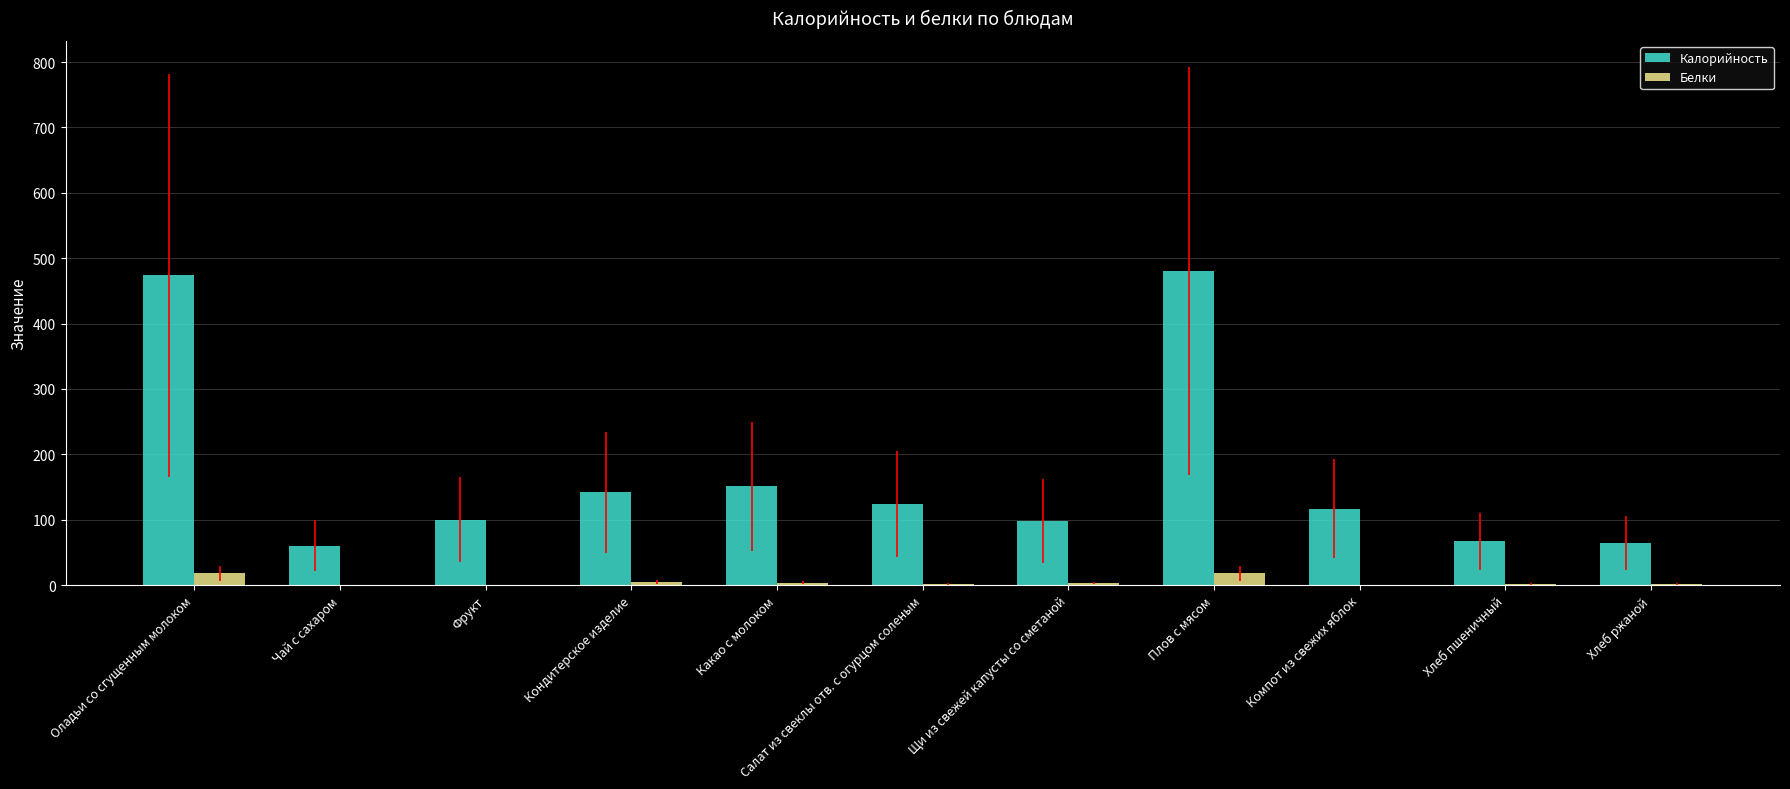

What is the sum of all Калорийность values?

1877.4